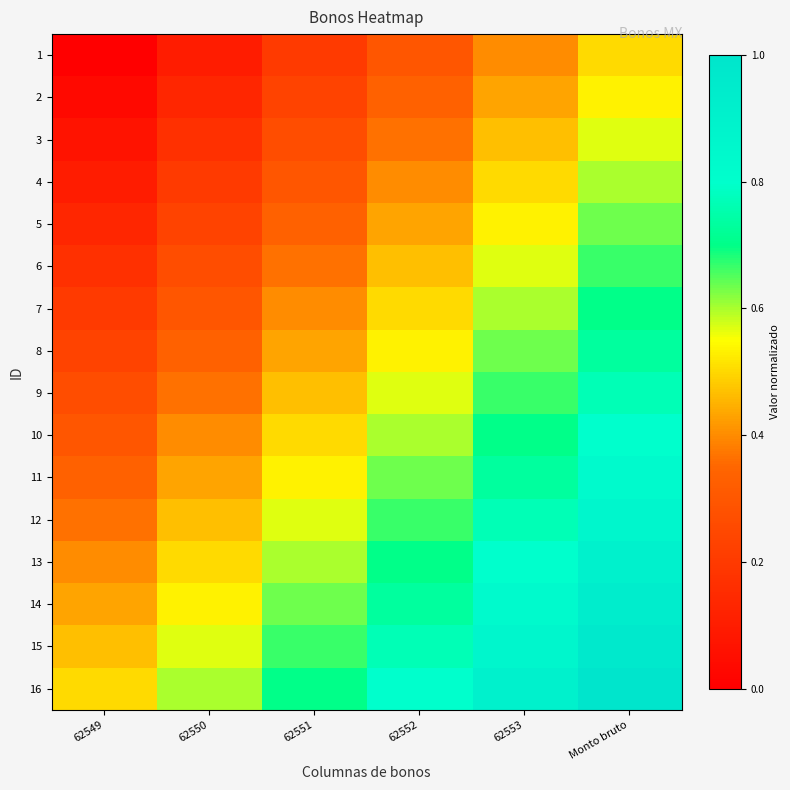

Rank the series at 62550 from highest to lowest value.

16, 15, 14, 13, 12, 11, 10, 9, 8, 7, 6, 5, 4, 3, 2, 1